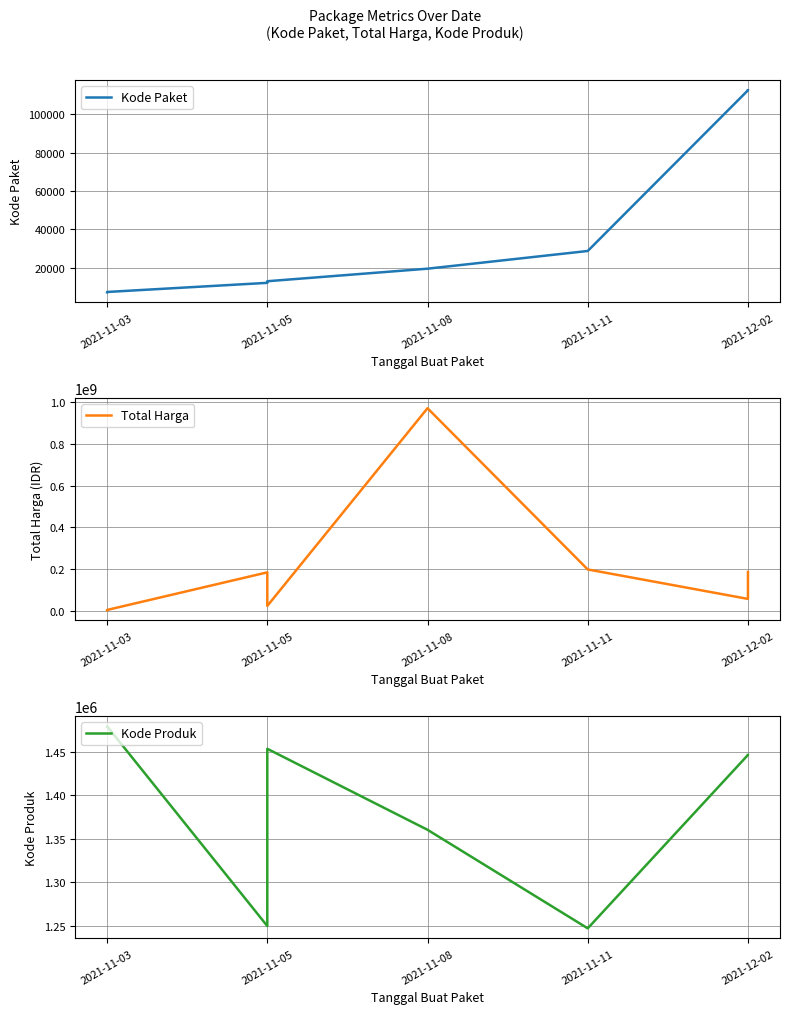

Which category has the lowest value across all series?

2021-11-03